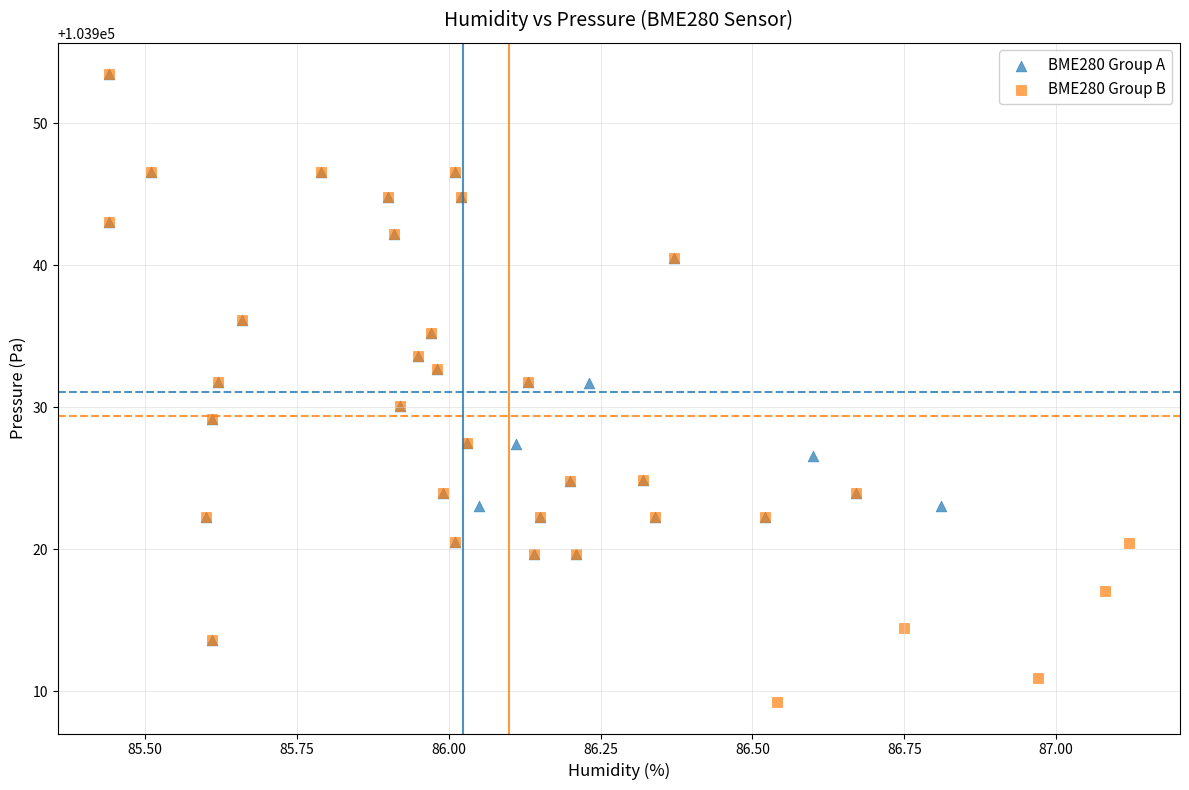

Which series reaches the minimum Y coordinate?

BME280 Group B